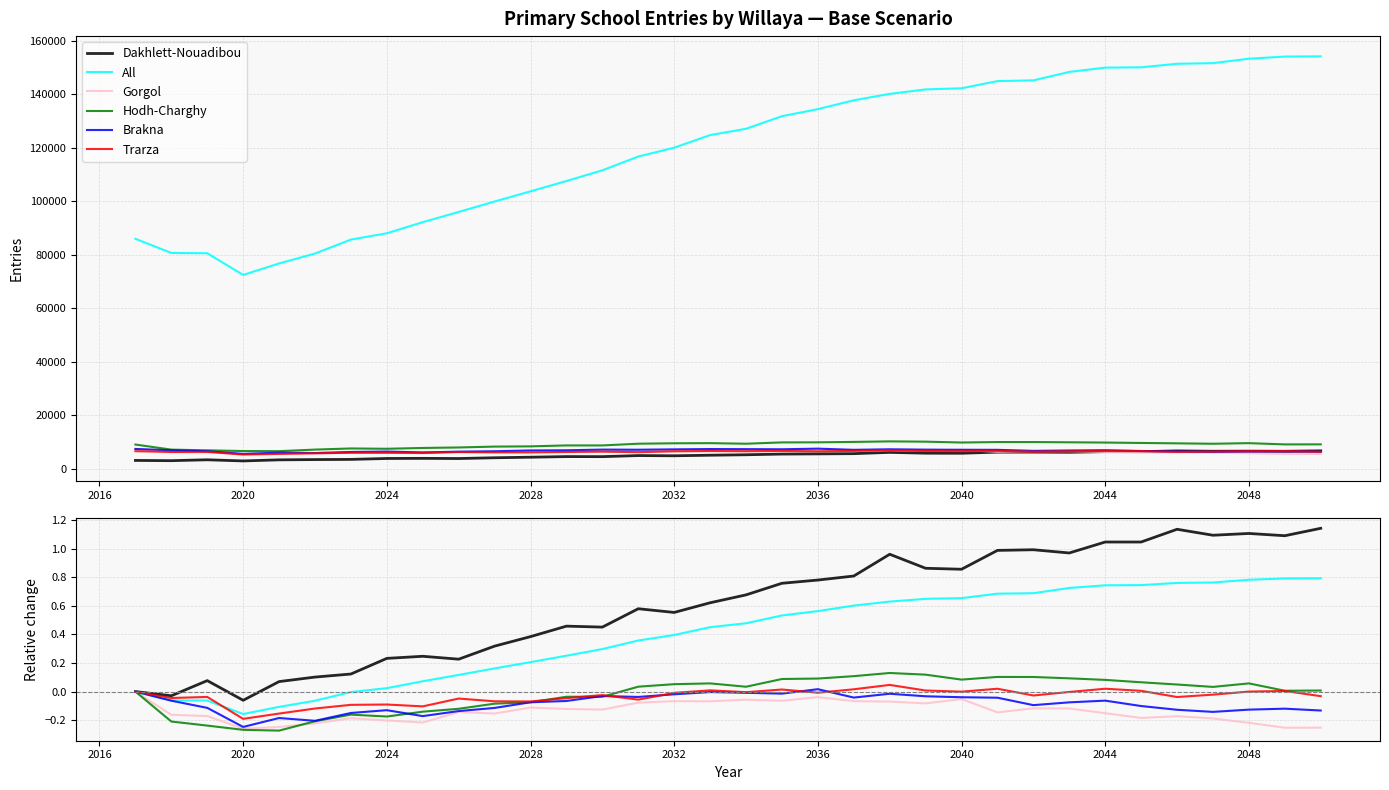

How many data points does each series have?

34